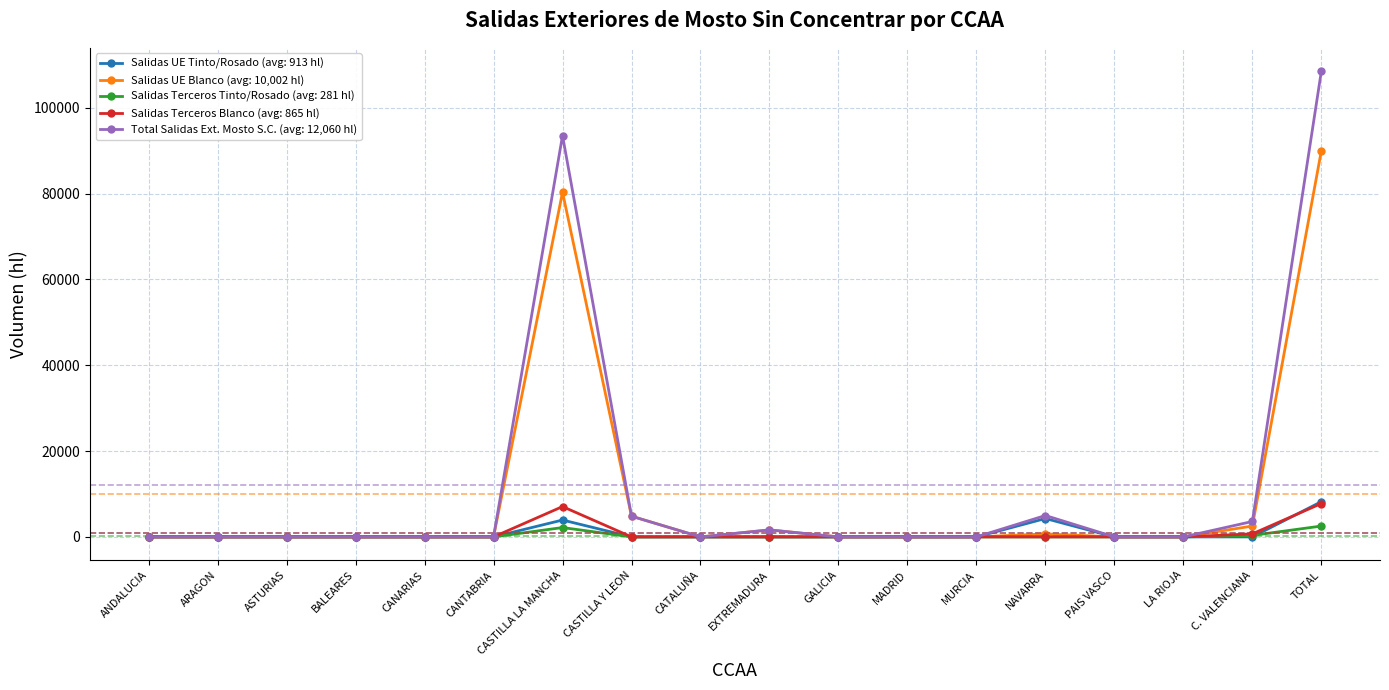

True or false: Salidas UE Tinto/Rosado (avg: 913 hl) has more than 1 points higher than both neighbors.

True